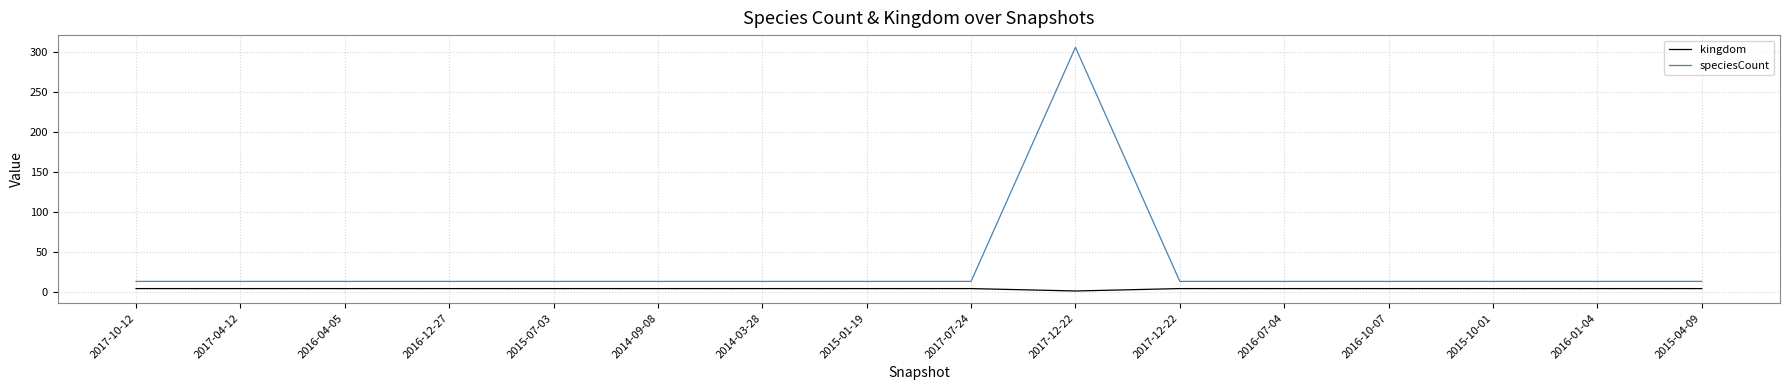

How many lines are shown in the chart?

2